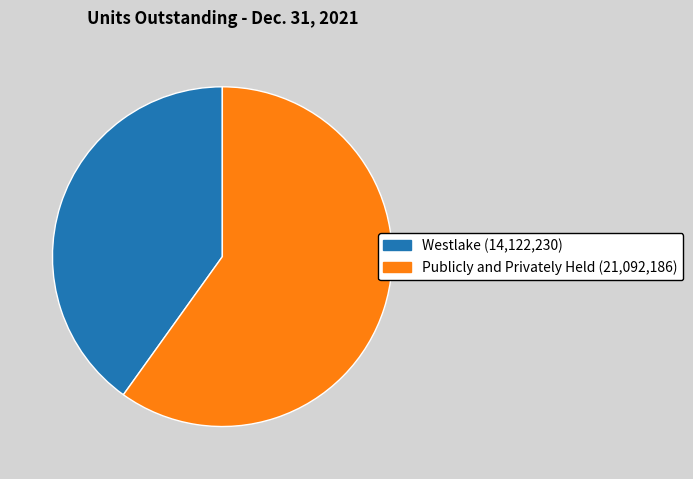

Which slice represents more than half of the pie?

Publicly and Privately Held